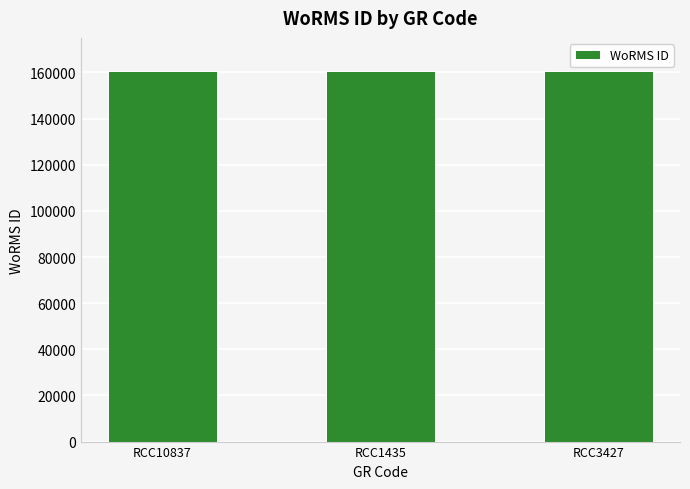

What is the minimum value shown in the chart?

160563